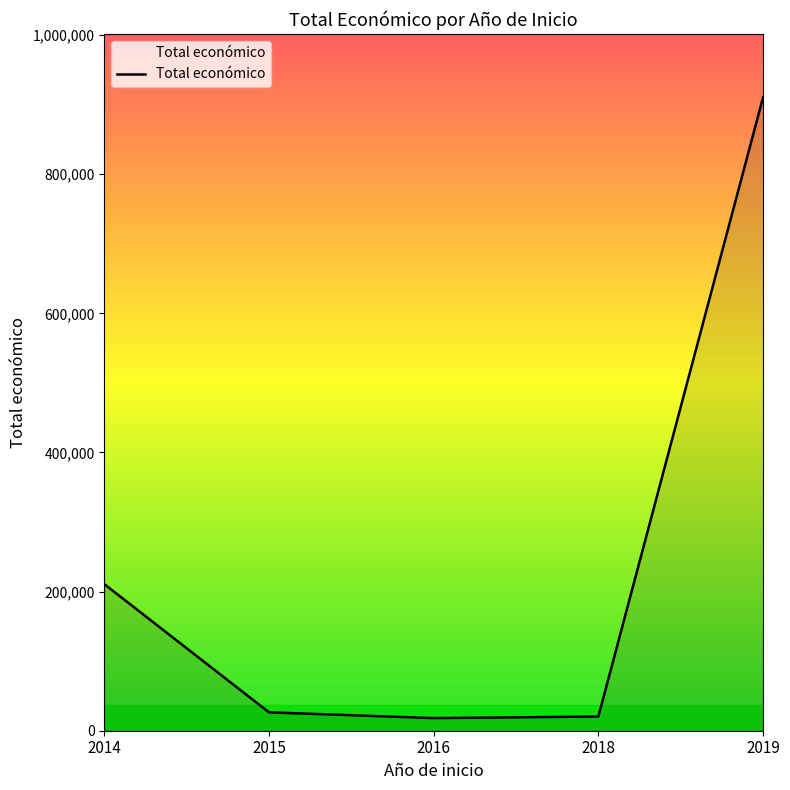

What is the sum of all values?

1186333